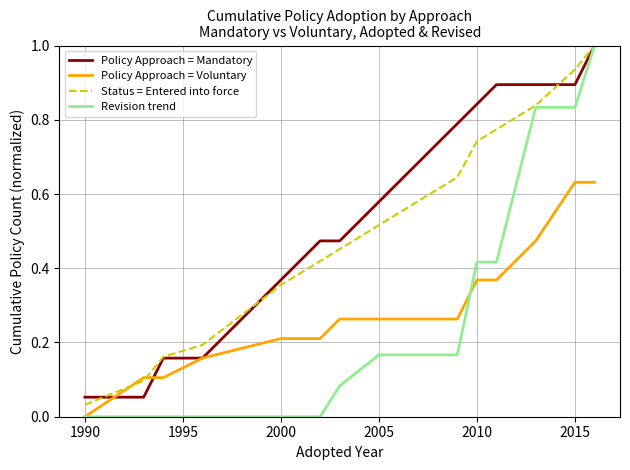

What is the maximum value for Policy Approach = Mandatory?

1.0